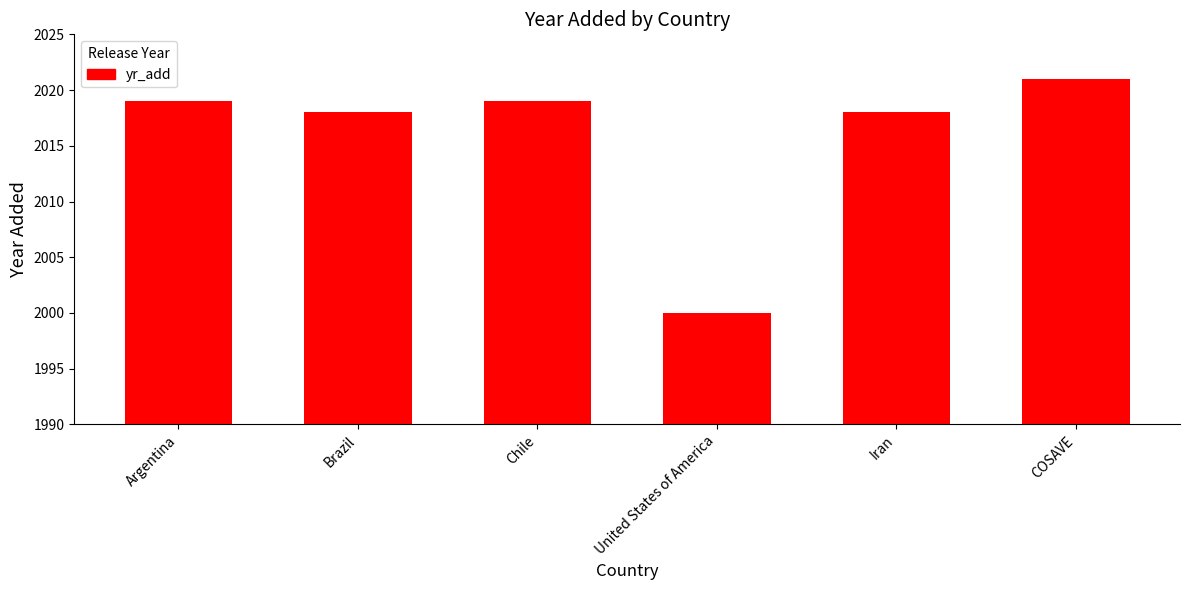

What is the minimum value shown in the chart?

2000